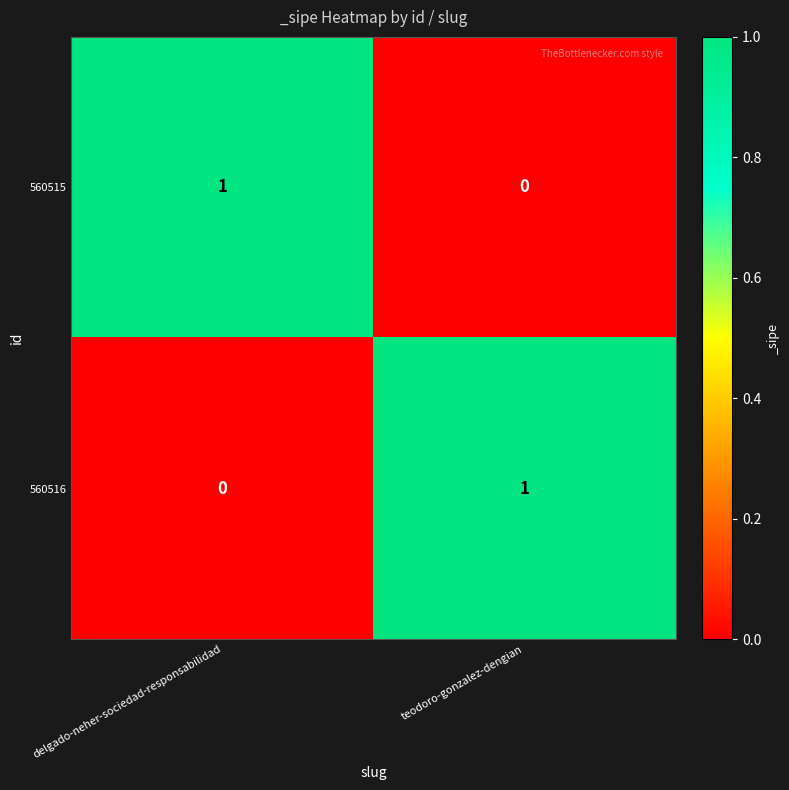

How many data points in 560515 are less than 1?

1